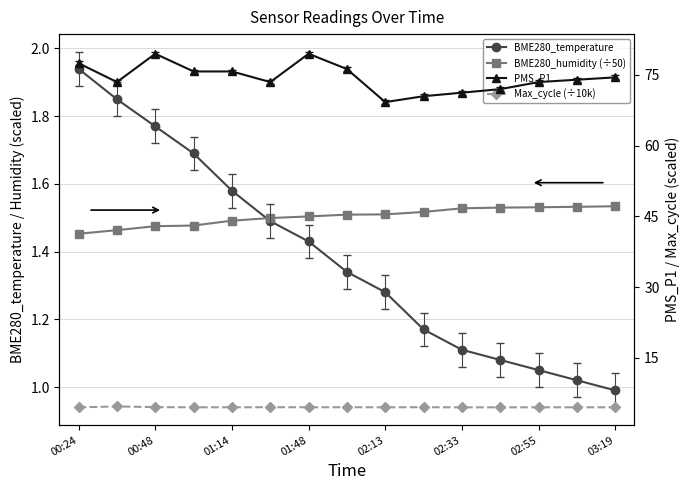

Between 9 and 02:55, which is larger?

02:55